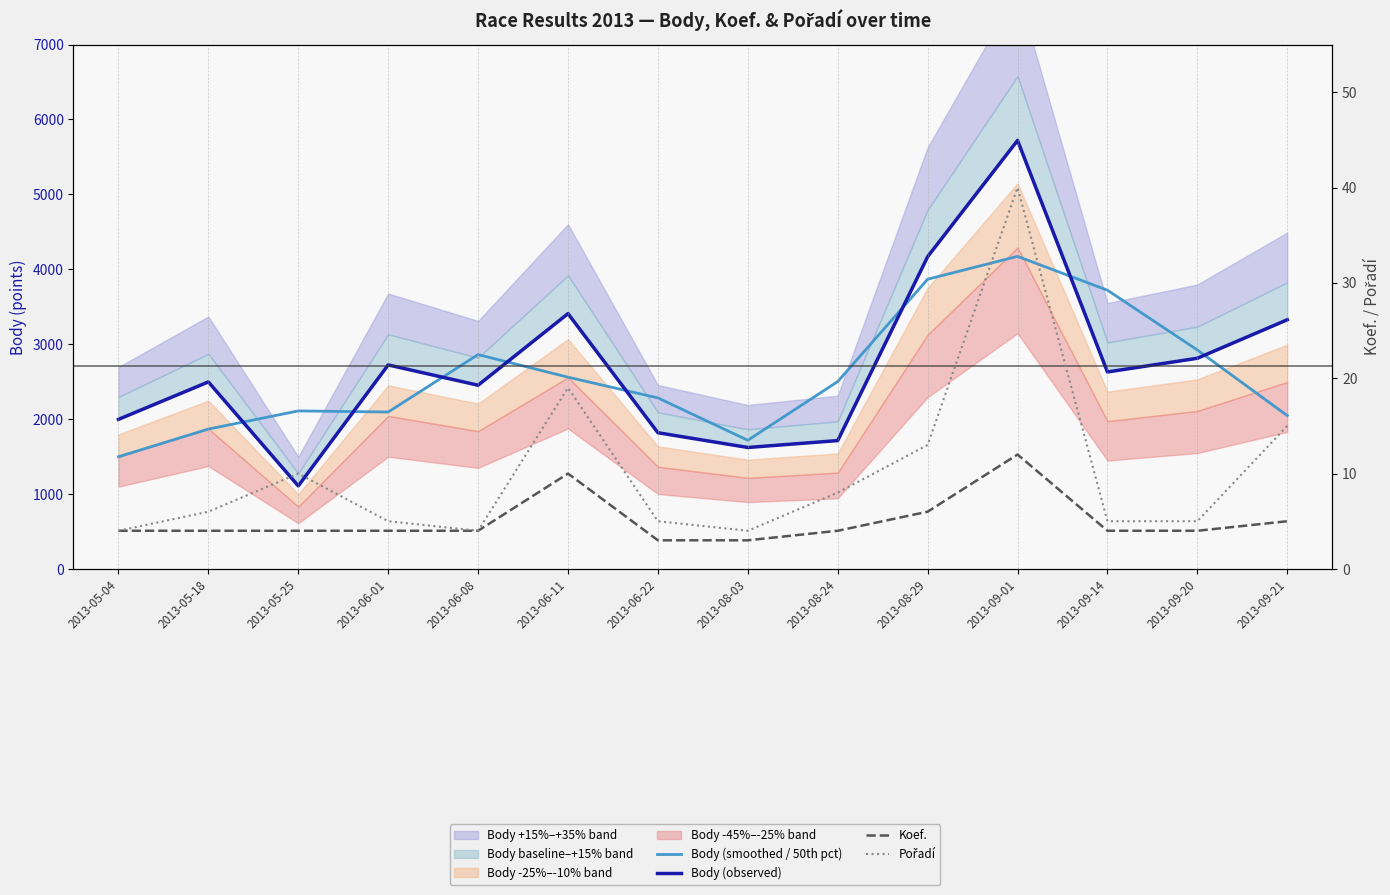

True or false: Koef. has more than 0 interior local peaks.

True